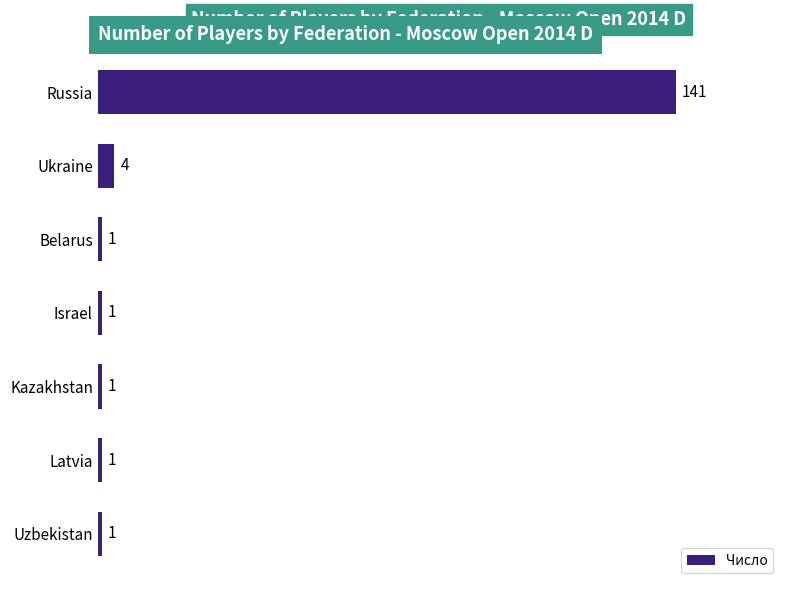

How many categories are shown in the chart?

7